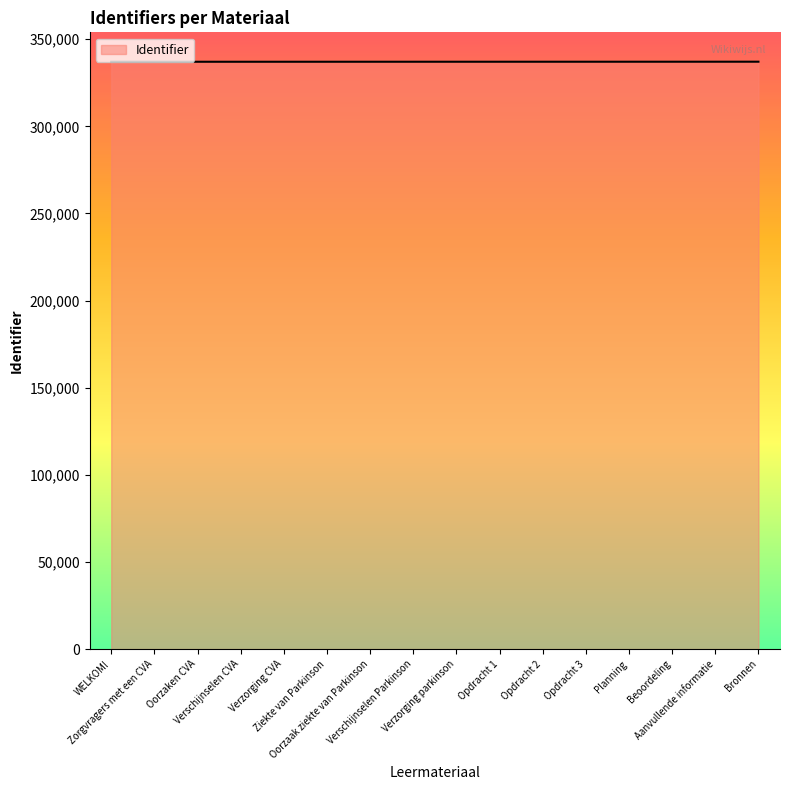

What is the smallest value displayed?

337087